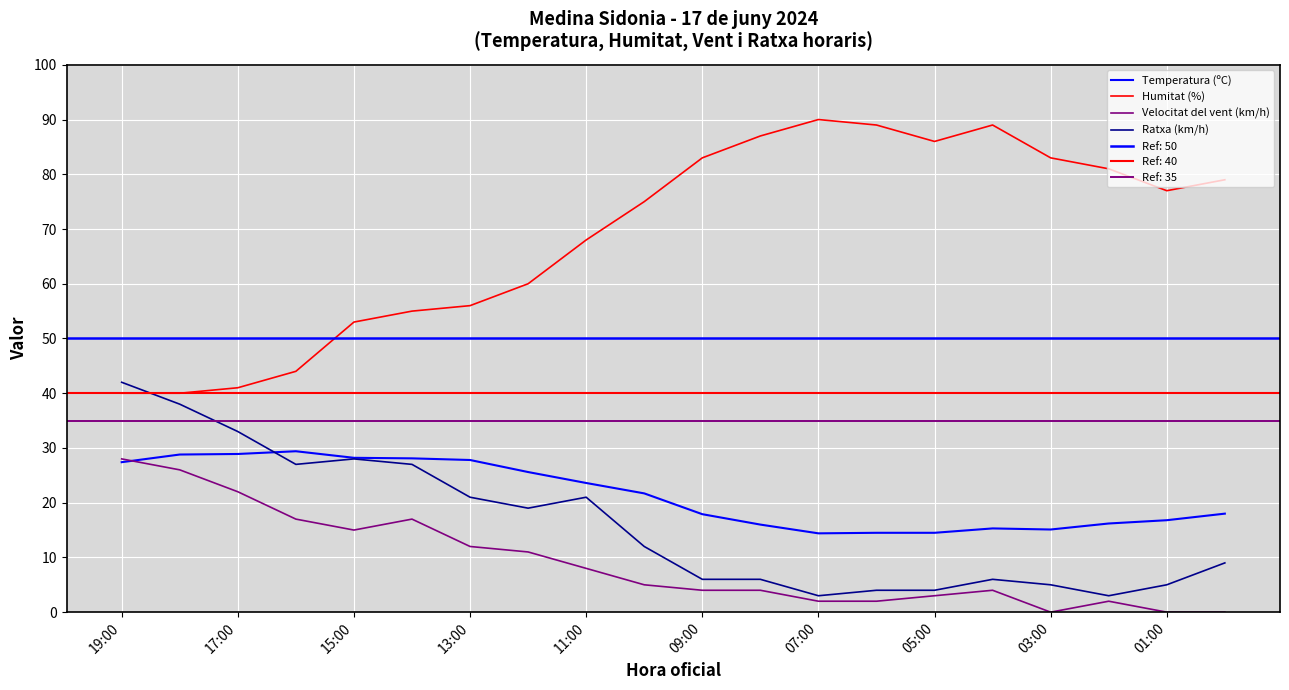

How many values in the Ratxa (km/h) series are below 12?

10